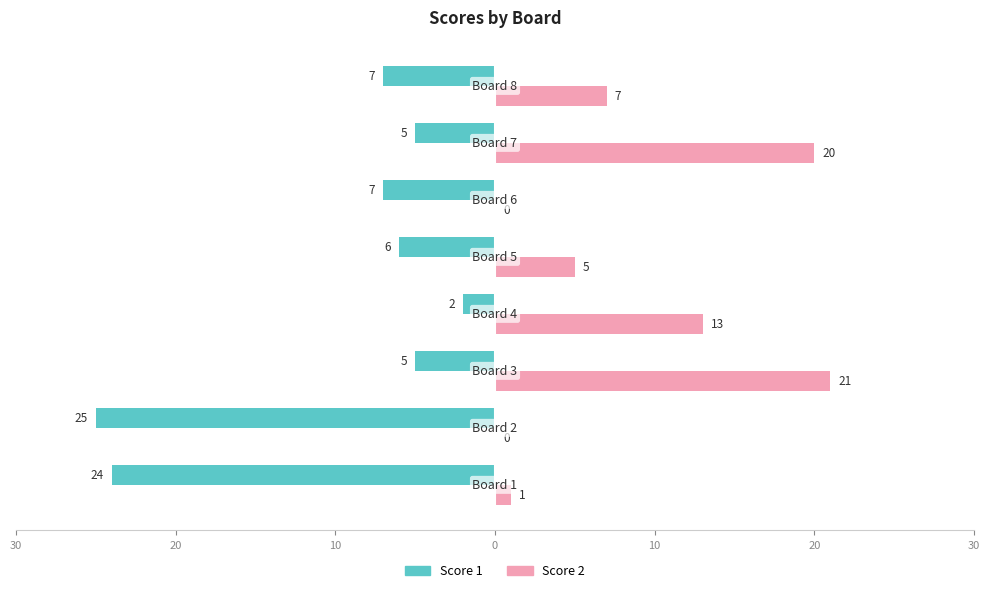

What are all the series names shown in the legend?

Score 1, Score 2